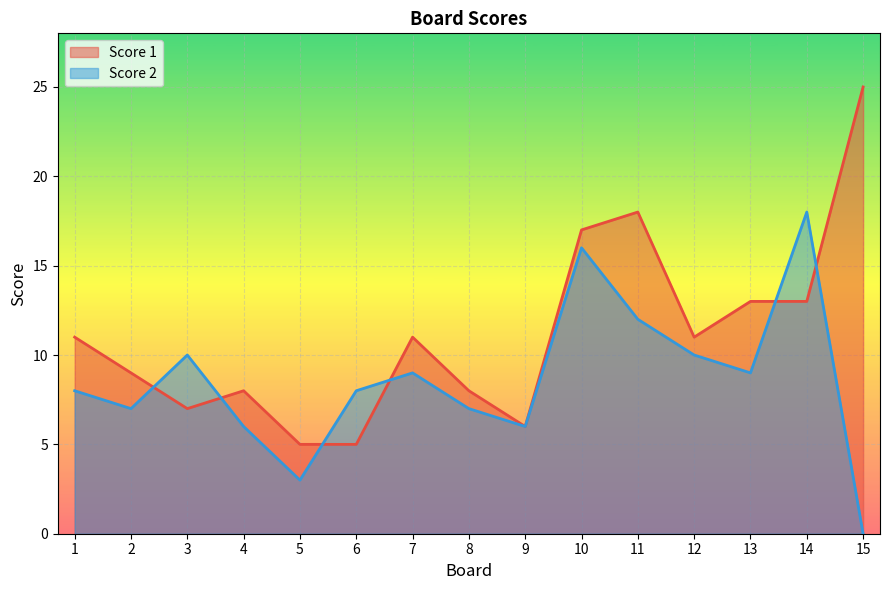

Count the number of data series in this chart.

2